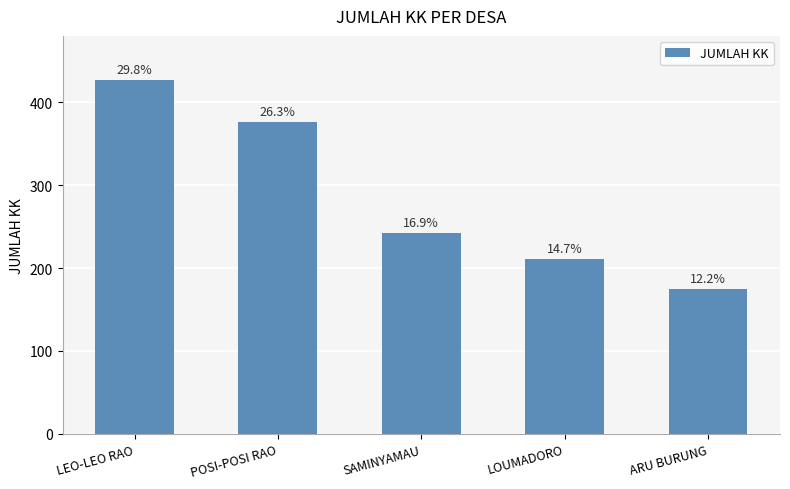

What is the ratio of the value at ARU BURUNG to the value at LEO-LEO RAO?

0.4